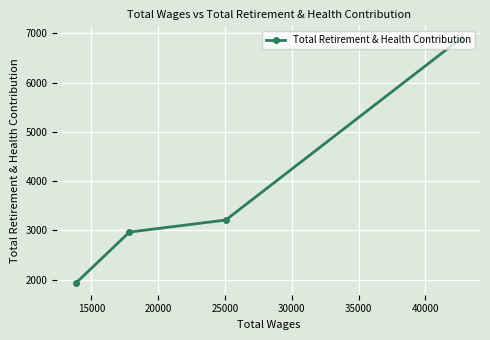

What is the average value?

3752.5